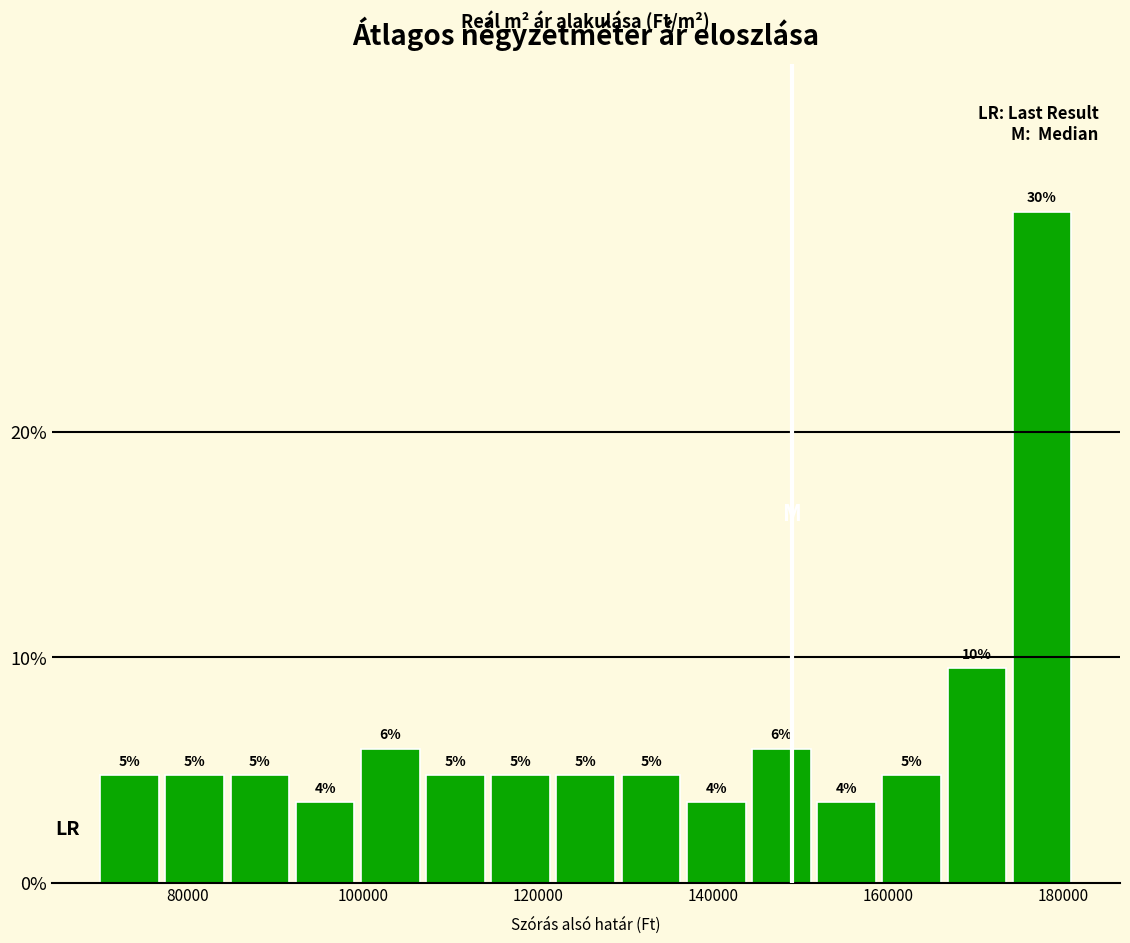

Read against the x-axis, roughly where is the centre of the tallest bar?

178000